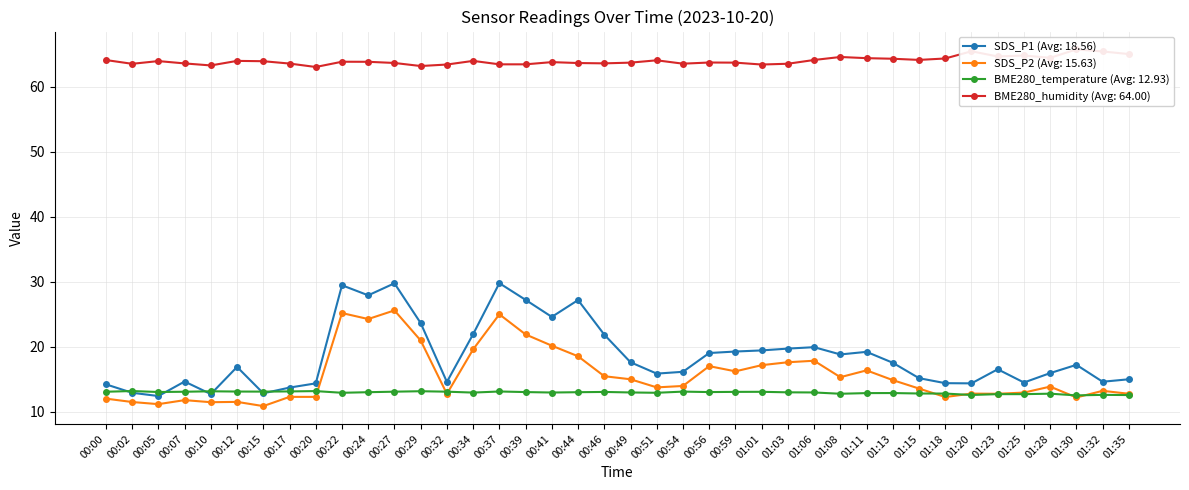

Does the chart display data point markers on the line(s)?

Yes